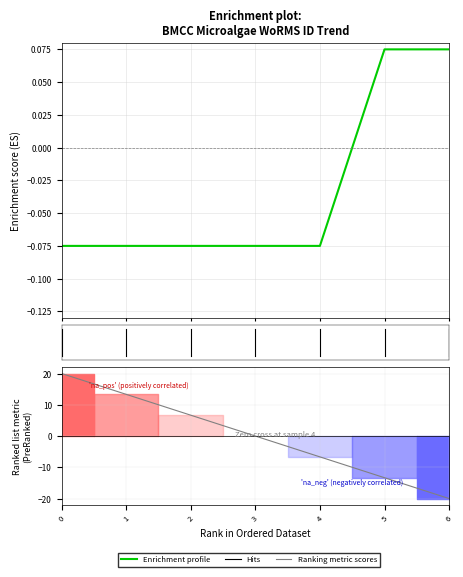

How many lines are shown in the chart?

2